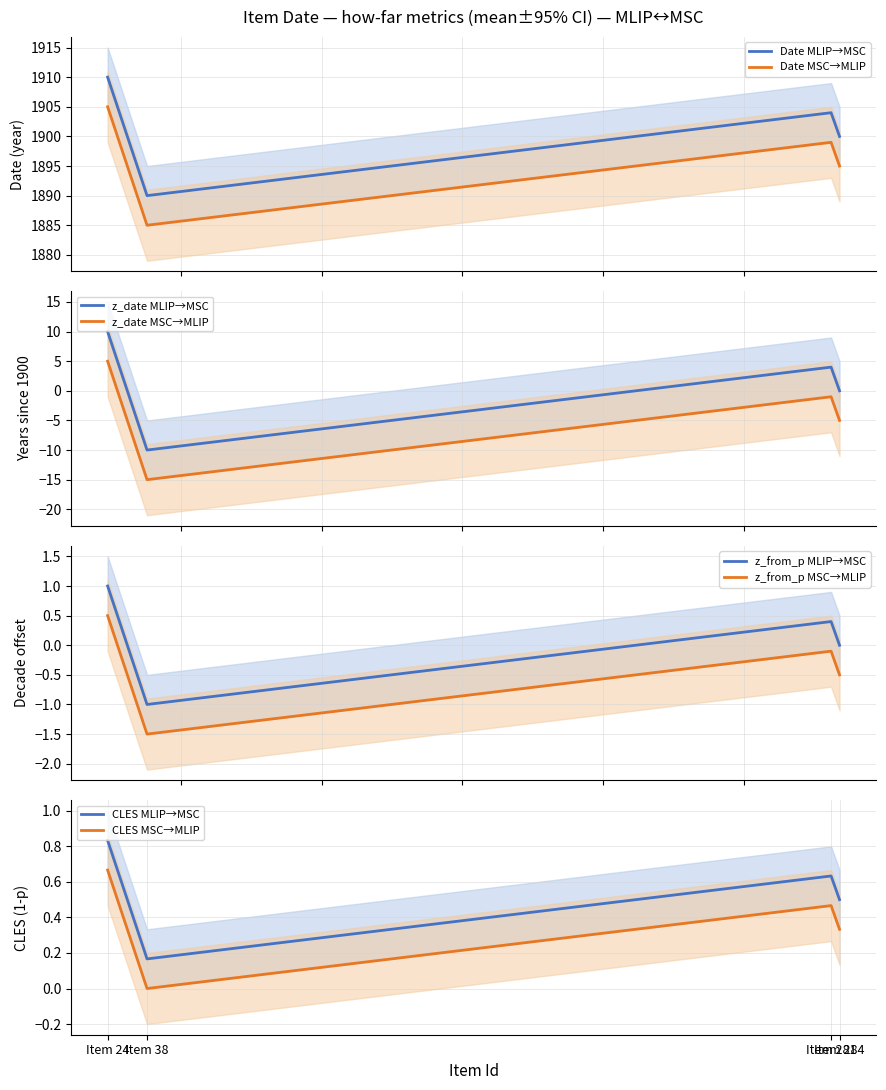

Between Item 281 and Item 284, which is larger?

Item 281